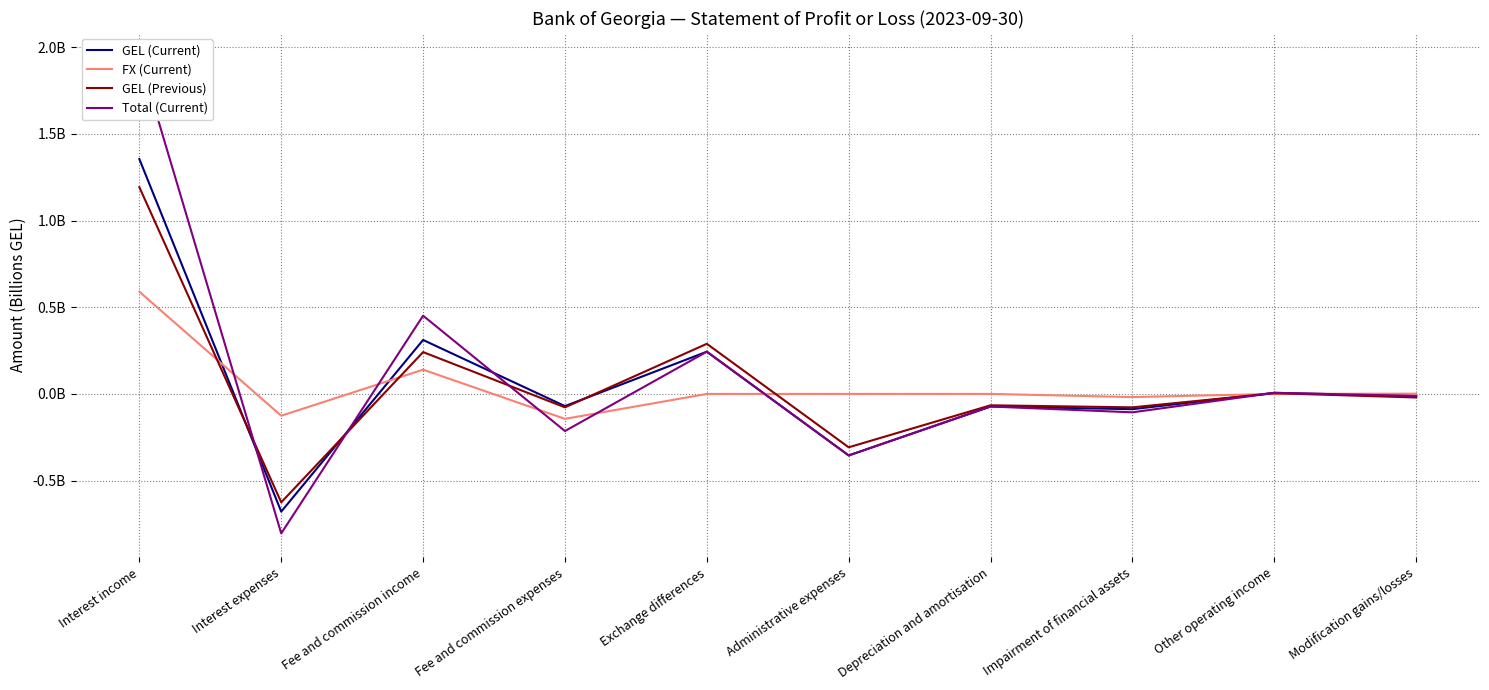

True or false: GEL (Current) and GEL (Previous) intersect in this chart.

True